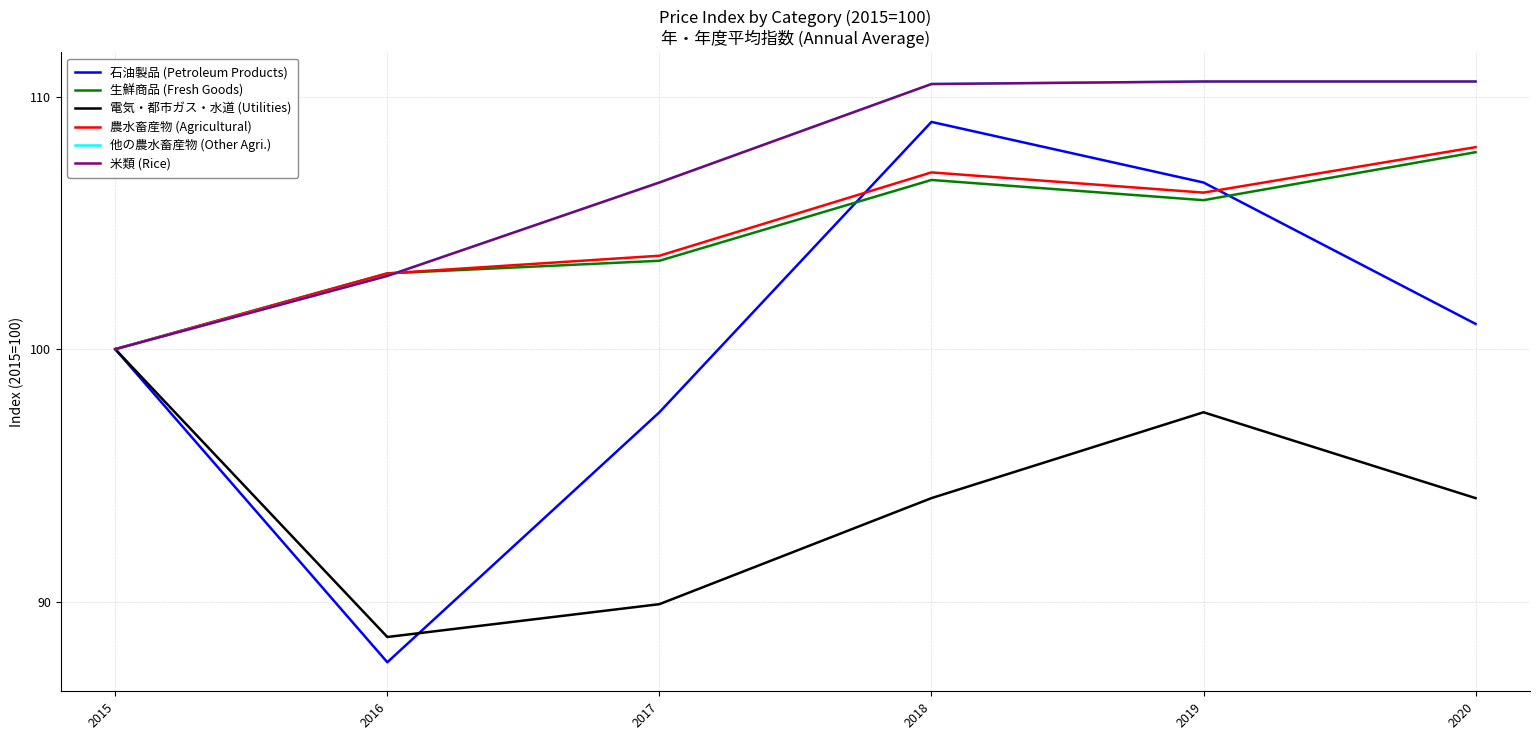

Does the chart have visible grid lines?

Yes